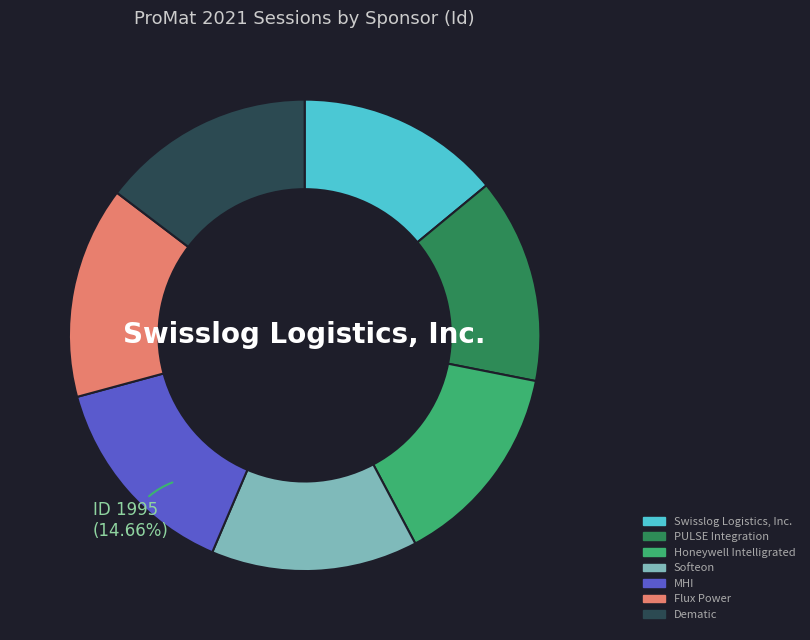

Approximately how many times larger is the value at Swisslog Logistics, Inc. compared to Flux Power?

1.0